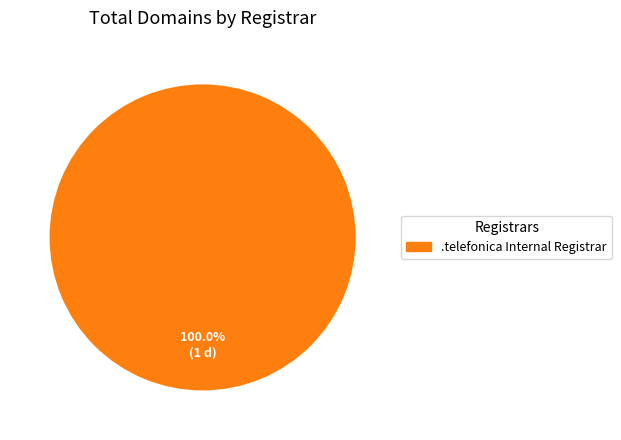

How many segments does this pie chart have?

1